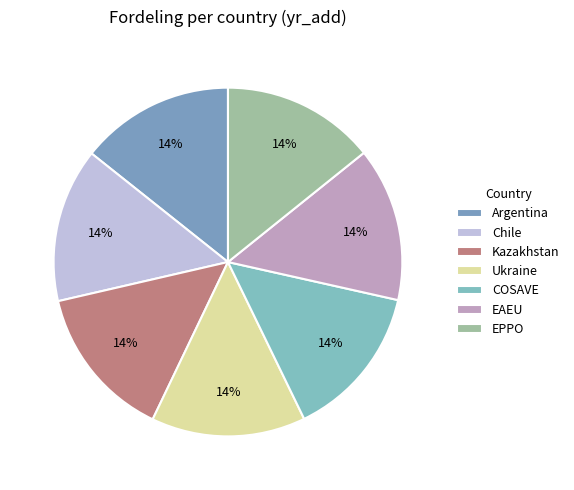

Count the number of slices in the pie.

7